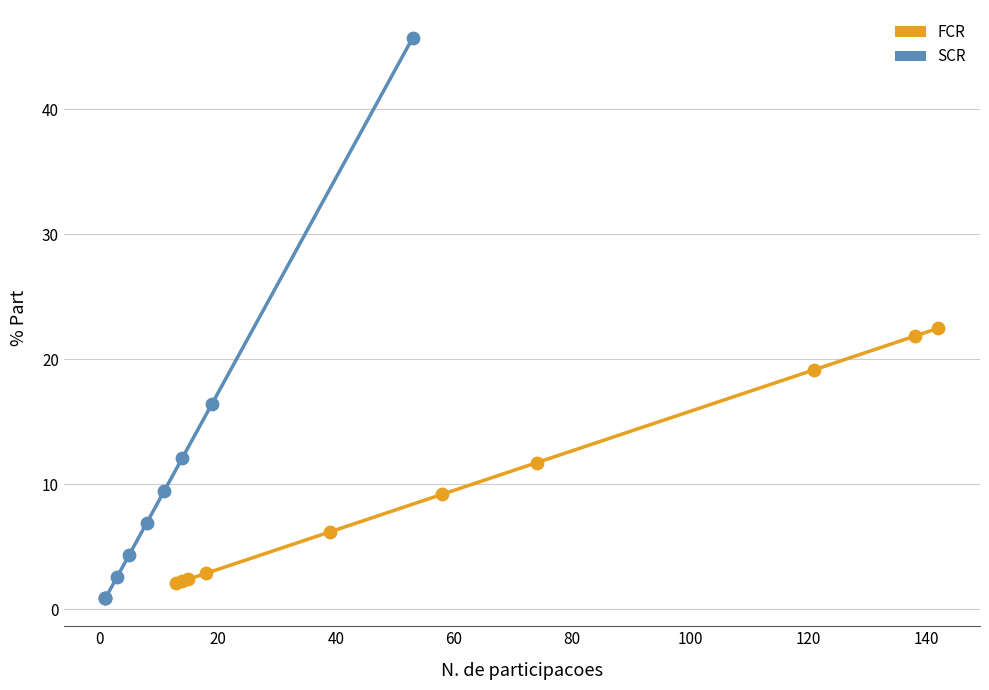

Which series reaches the minimum Y coordinate?

SCR